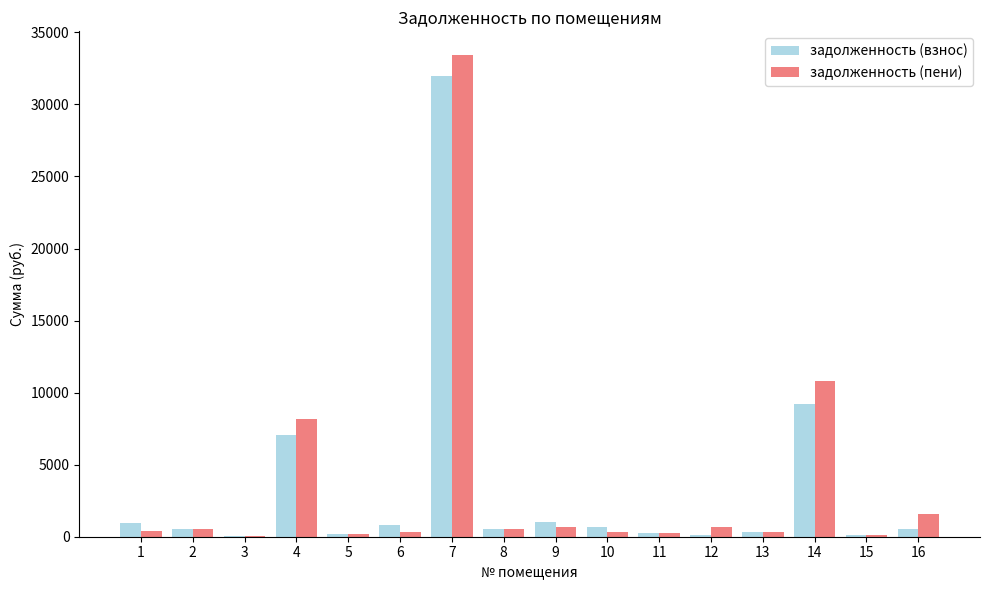

At which category is the sum across all series the highest?

7